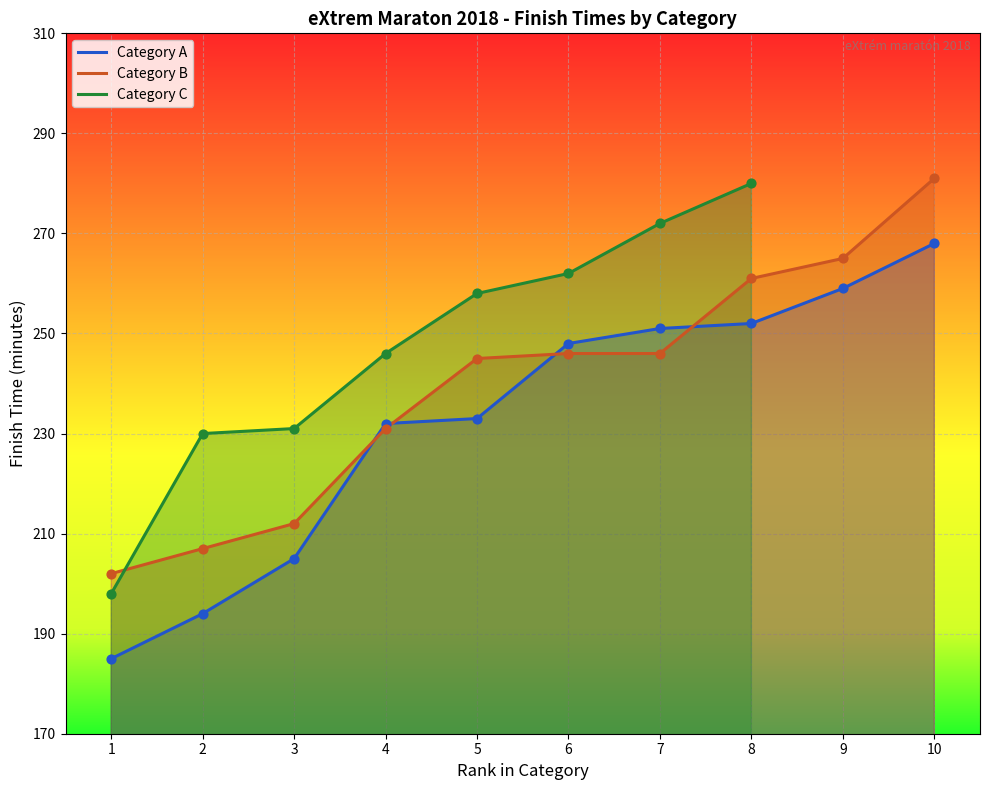

At which category is the sum across all series the highest?

10